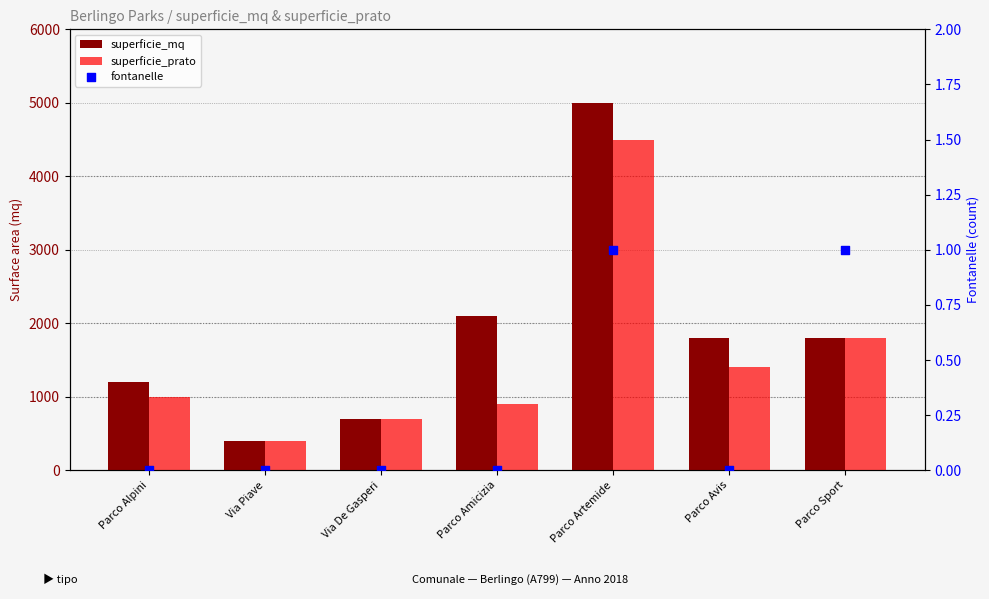

At how many categories does at least one series exceed 980?

5